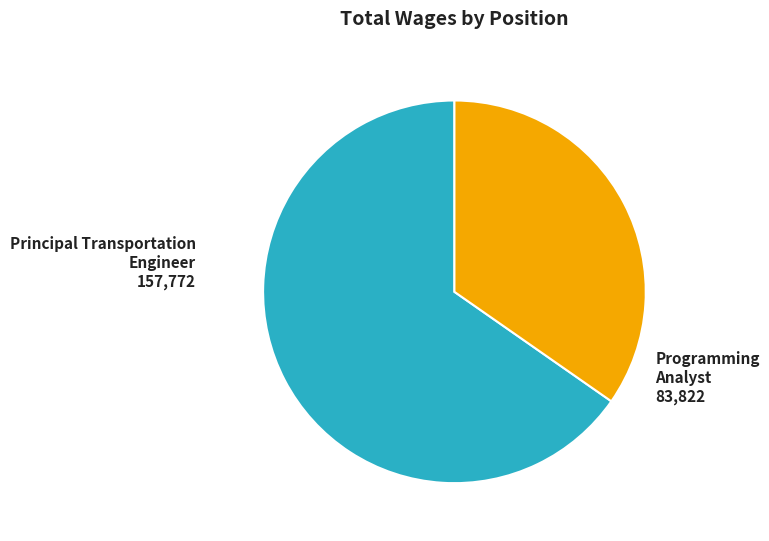

How many segments does this pie chart have?

2